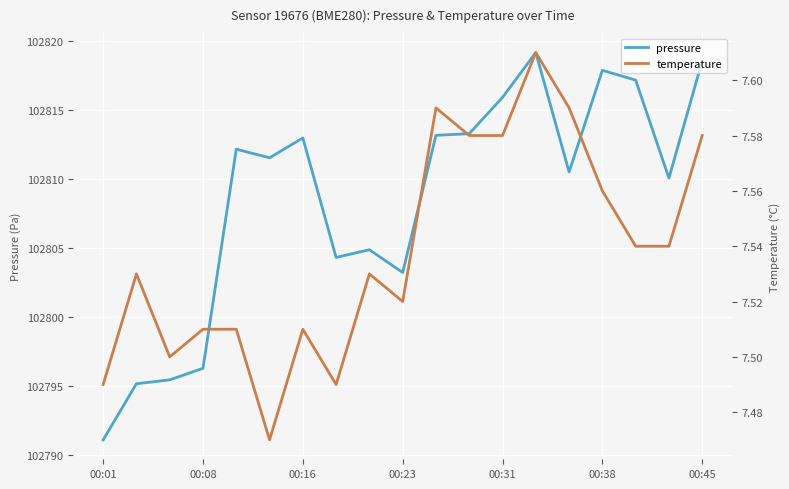

What is the maximum value for pressure?

102819.1